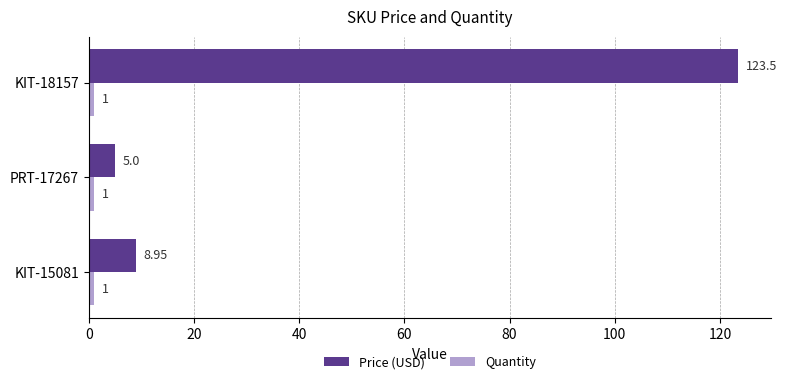

Which series has the largest total across all categories?

Price (USD)